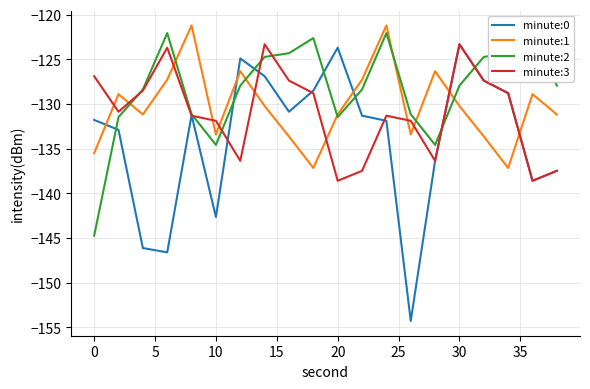

Which series has the largest total across all categories?

minute:2